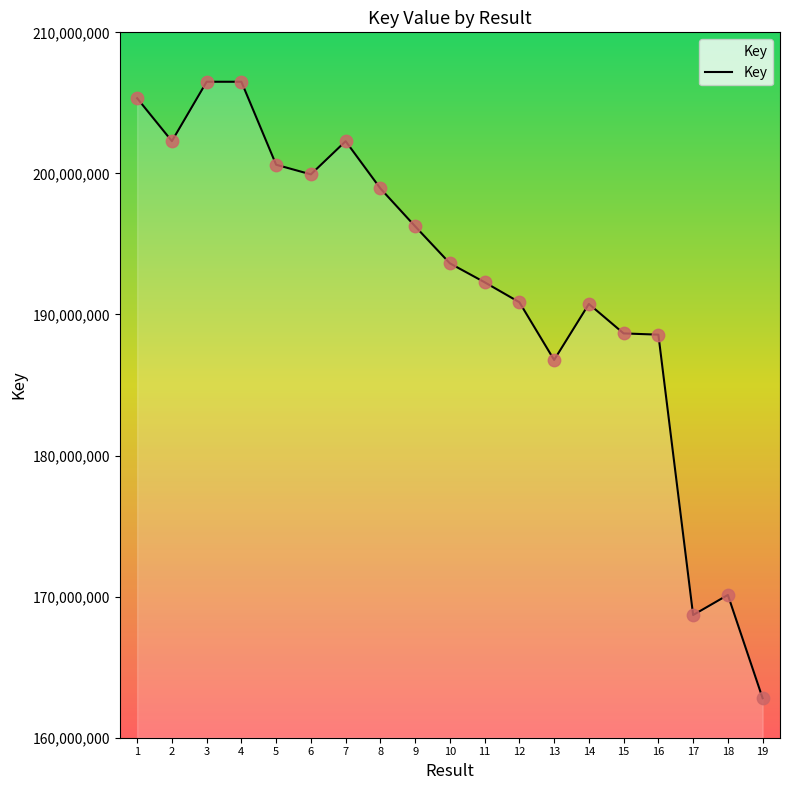

What is the ratio of the value at 18 to the value at 6?

0.9